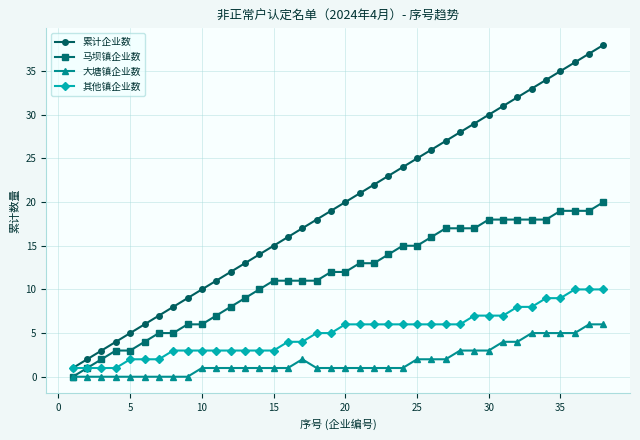

True or false: 累计企业数 has more than 2 points higher than both neighbors.

False